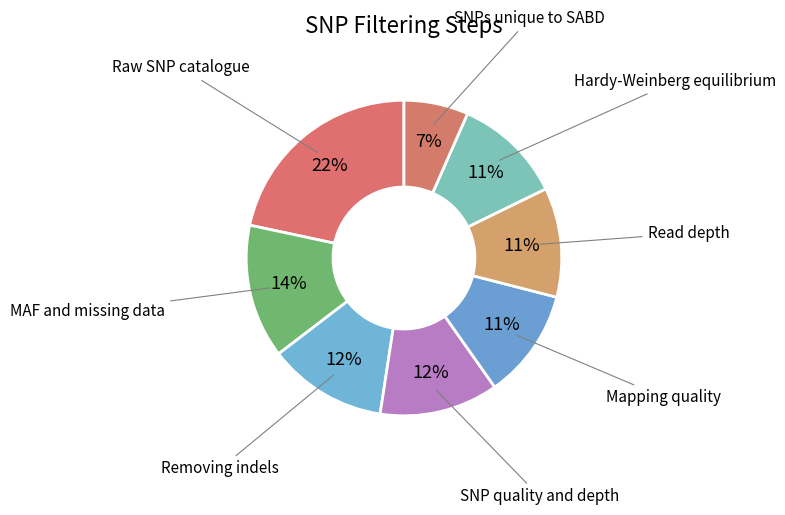

Is it true that SNP quality and depth is 12% of the pie?

True